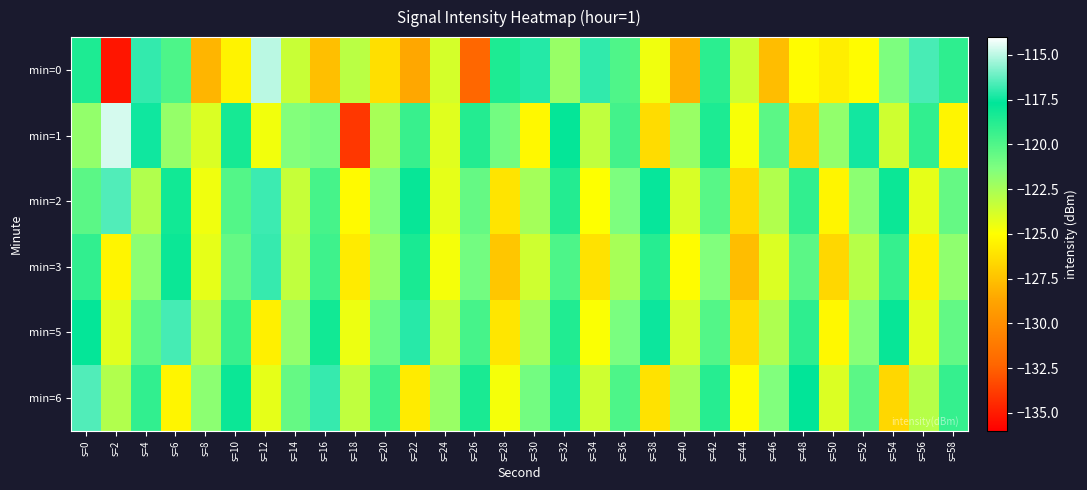

Reading right to left, transcribe all the data shown in this chart.

min=0: s=58=-119.0	s=56=-116.6	s=54=-121.3	s=52=-125.1	s=50=-125.7	s=48=-125.1	s=46=-127.7	s=44=-123.6	s=42=-118.9	s=40=-128.2	s=38=-124.6	s=36=-120.0	s=34=-117.0	s=32=-122.0	s=30=-117.1	s=28=-118.5	s=26=-132.2	s=24=-123.8	s=22=-128.6	s=20=-126.3	s=18=-123.0	s=16=-127.6	s=14=-123.4	s=12=-115.0	s=10=-125.5	s=8=-128.0	s=6=-119.9	s=4=-117.0	s=2=-135.2	s=0=-118.5
min=1: s=58=-125.4	s=56=-119.1	s=54=-123.6	s=52=-117.4	s=50=-121.9	s=48=-126.7	s=46=-120.3	s=44=-124.8	s=42=-118.5	s=40=-122.1	s=38=-126.4	s=36=-119.6	s=34=-123.2	s=32=-117.8	s=30=-125.3	s=28=-121.0	s=26=-118.7	s=24=-124.1	s=22=-119.3	s=20=-122.5	s=18=-134.0	s=16=-121.2	s=14=-121.5	s=12=-124.6	s=10=-118.3	s=8=-124.0	s=6=-122.0	s=4=-117.5	s=2=-114.6	s=0=-121.9
min=2: s=58=-120.6	s=56=-124.3	s=54=-118.0	s=52=-121.7	s=50=-125.4	s=48=-119.1	s=46=-122.8	s=44=-126.5	s=42=-120.2	s=40=-123.9	s=38=-117.6	s=36=-121.3	s=34=-125.0	s=32=-118.7	s=30=-122.4	s=28=-126.1	s=26=-120.6	s=24=-124.3	s=22=-117.9	s=20=-121.5	s=18=-125.2	s=16=-119.7	s=14=-123.4	s=12=-116.8	s=10=-120.1	s=8=-124.6	s=6=-118.2	s=4=-122.8	s=2=-116.5	s=0=-120.3
min=3: s=58=-121.8	s=56=-125.5	s=54=-119.2	s=52=-122.9	s=50=-126.6	s=48=-120.3	s=46=-124.0	s=44=-127.7	s=42=-121.4	s=40=-125.1	s=38=-118.8	s=36=-122.5	s=34=-126.2	s=32=-119.9	s=30=-123.6	s=28=-127.3	s=26=-121.0	s=24=-124.7	s=22=-118.4	s=20=-122.1	s=18=-125.8	s=16=-119.5	s=14=-123.2	s=12=-116.9	s=10=-120.6	s=8=-124.3	s=6=-118.0	s=4=-121.7	s=2=-125.4	s=0=-119.1
min=5: s=58=-120.5	s=56=-124.2	s=54=-117.9	s=52=-121.6	s=50=-125.3	s=48=-119.0	s=46=-122.7	s=44=-126.4	s=42=-120.1	s=40=-123.8	s=38=-117.5	s=36=-121.2	s=34=-124.9	s=32=-118.6	s=30=-122.3	s=28=-126.0	s=26=-119.7	s=24=-123.4	s=22=-117.1	s=20=-120.8	s=18=-124.5	s=16=-118.2	s=14=-121.9	s=12=-125.6	s=10=-119.3	s=8=-123.0	s=6=-116.7	s=4=-120.4	s=2=-124.1	s=0=-117.8
min=6: s=58=-119.2	s=56=-122.9	s=54=-126.6	s=52=-120.3	s=50=-124.0	s=48=-117.7	s=46=-121.4	s=44=-125.1	s=42=-118.8	s=40=-122.5	s=38=-126.2	s=36=-119.9	s=34=-123.6	s=32=-117.3	s=30=-121.0	s=28=-124.7	s=26=-118.4	s=24=-122.1	s=22=-125.8	s=20=-119.5	s=18=-123.2	s=16=-116.9	s=14=-120.6	s=12=-124.3	s=10=-118.0	s=8=-121.7	s=6=-125.4	s=4=-119.1	s=2=-122.8	s=0=-116.5